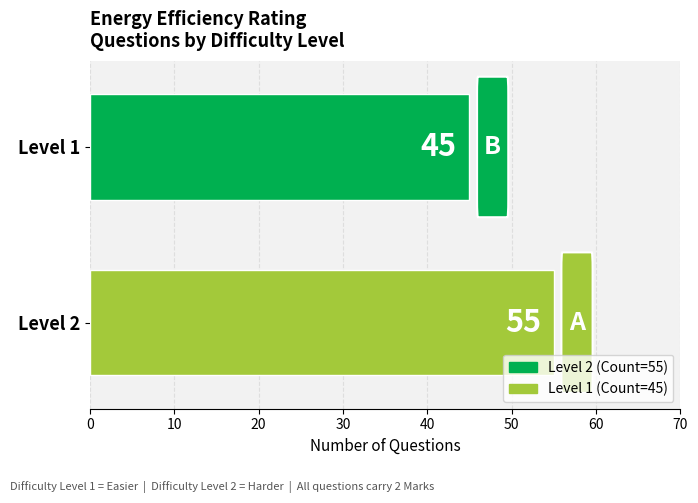

What is the difference between the values at Level 1 and Level 2?

10